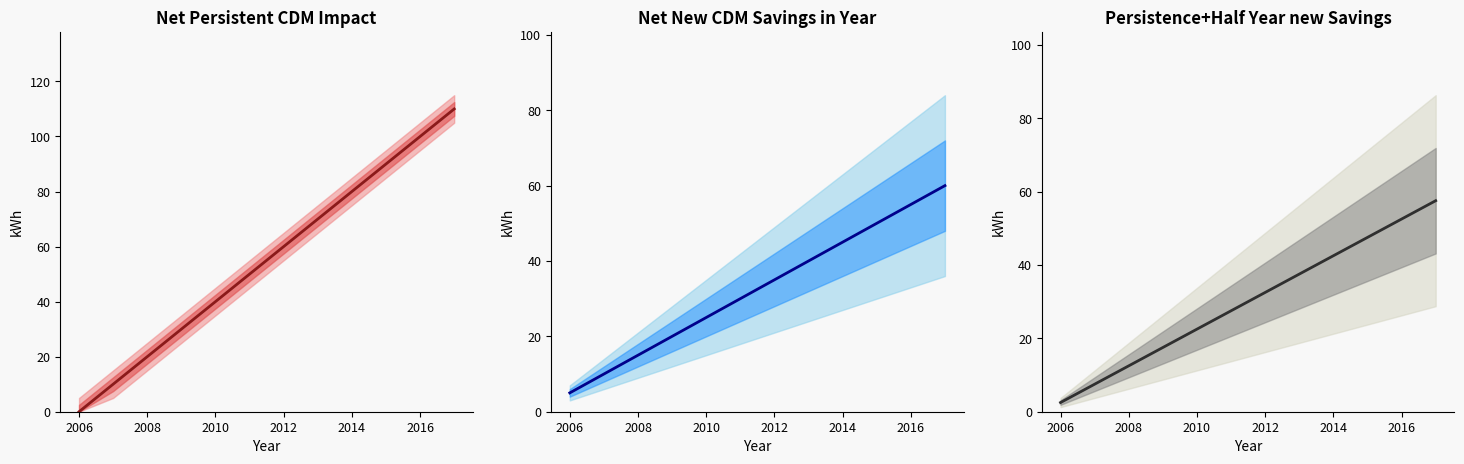

What is the average value of the Net New CDM Savings in Year series?

32.5